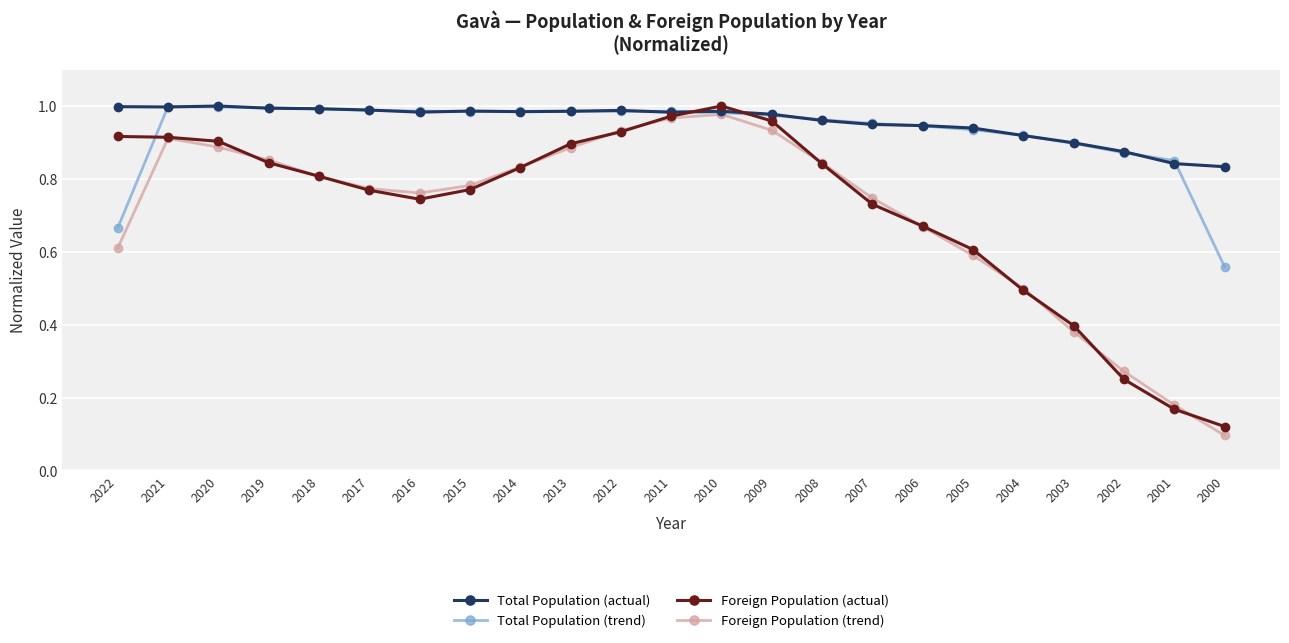

Which series ends up on top after the final intersection of Foreign Population (actual) and Total Population (trend)?

Total Population (trend)